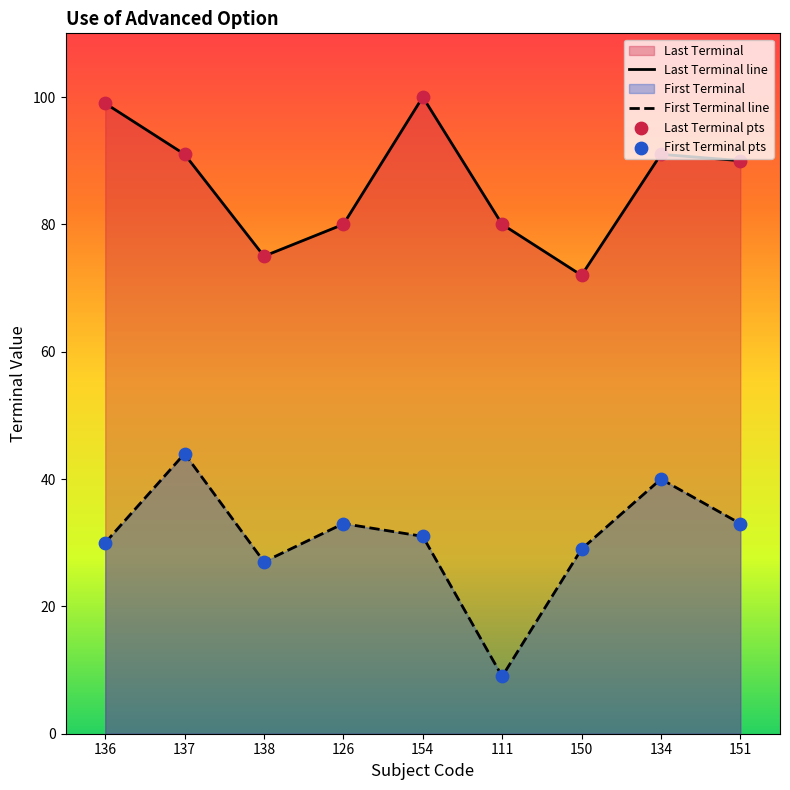

Which series contains the lowest Y value?

First Terminal